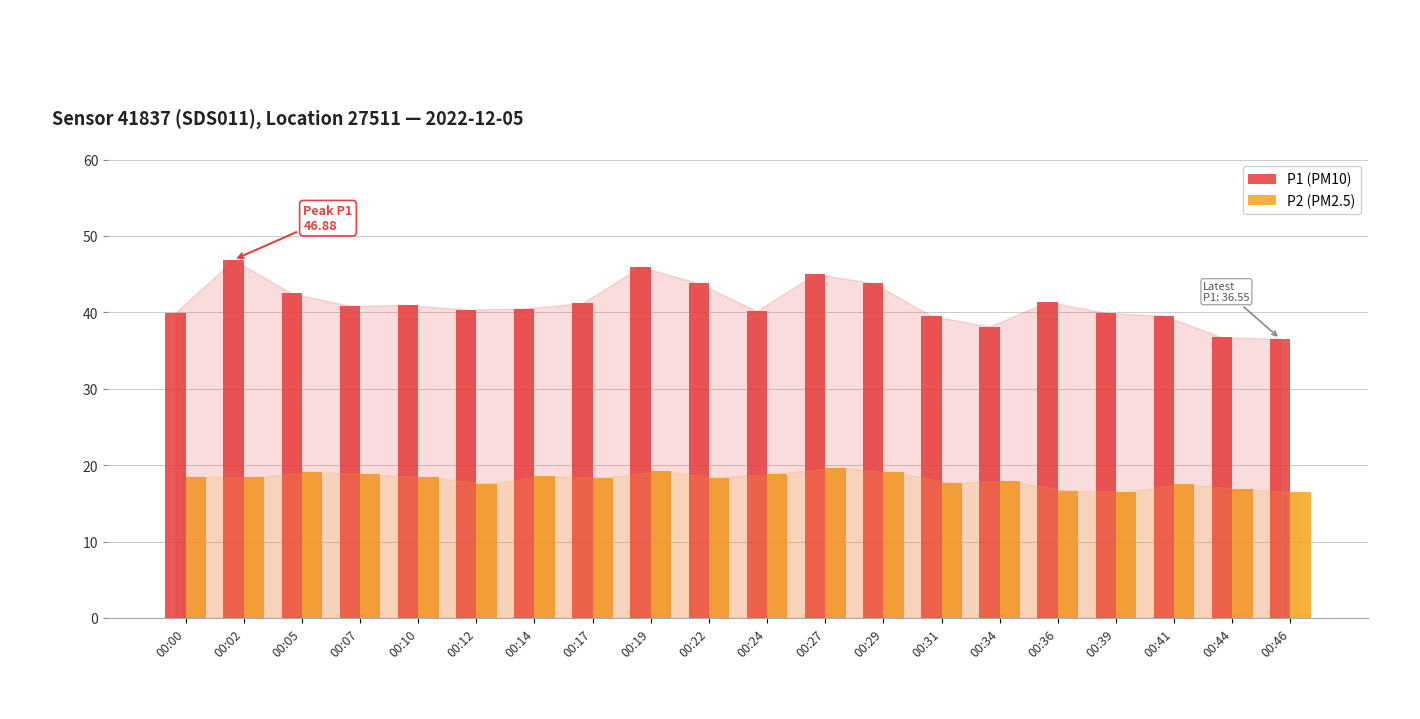

Which series has the largest total across all categories?

P1 (PM10)